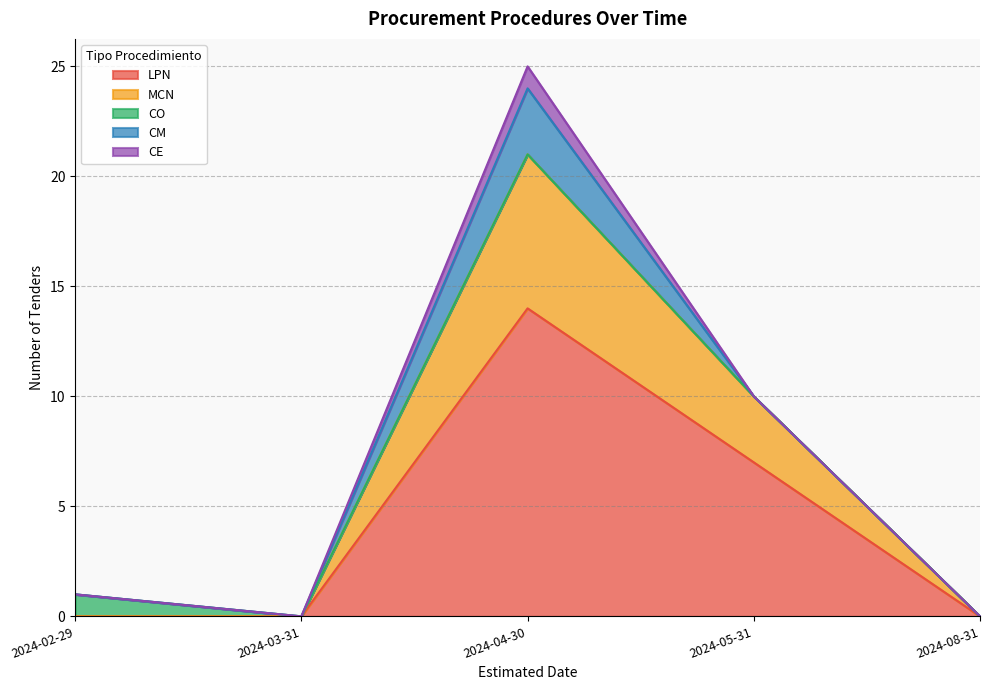

What is the average value of the LPN series?

4